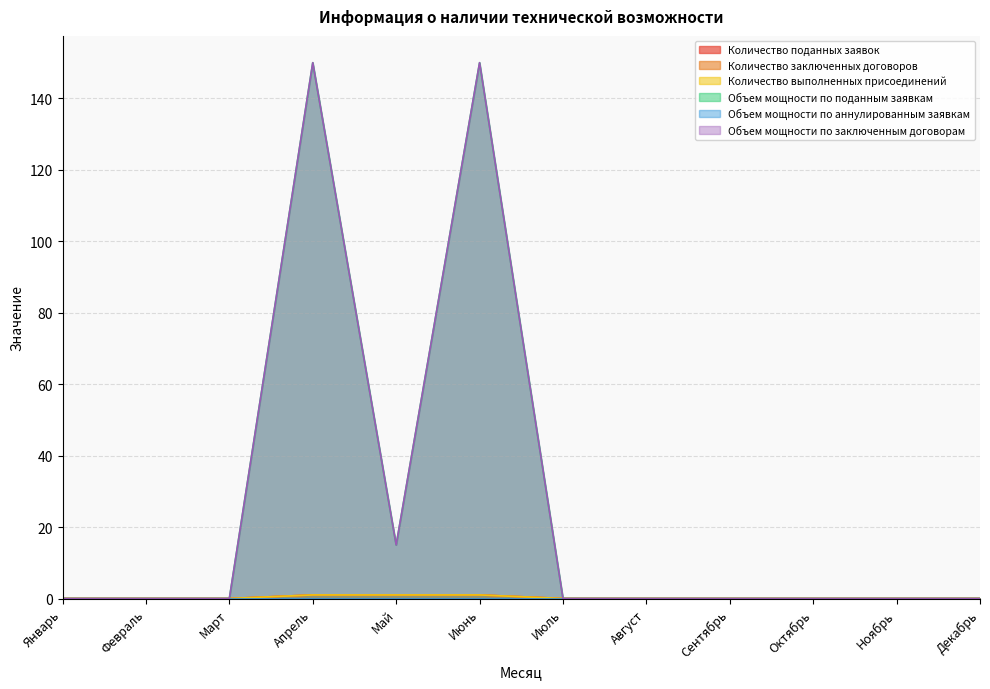

How many values in Количество заключенных договоров are above zero?

3